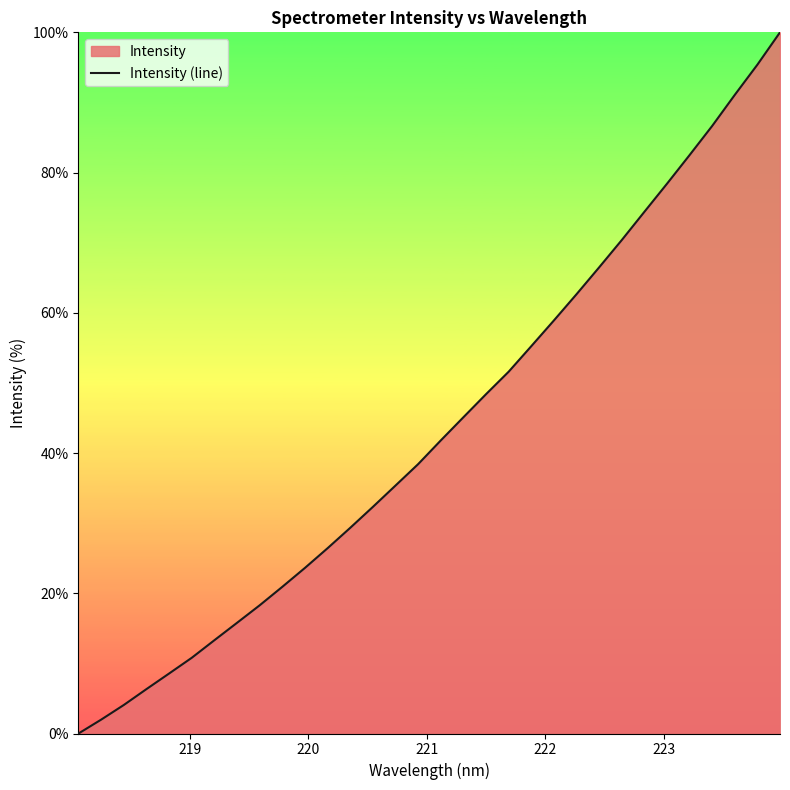

True or false: the data has more than 0 interior local peaks.

False